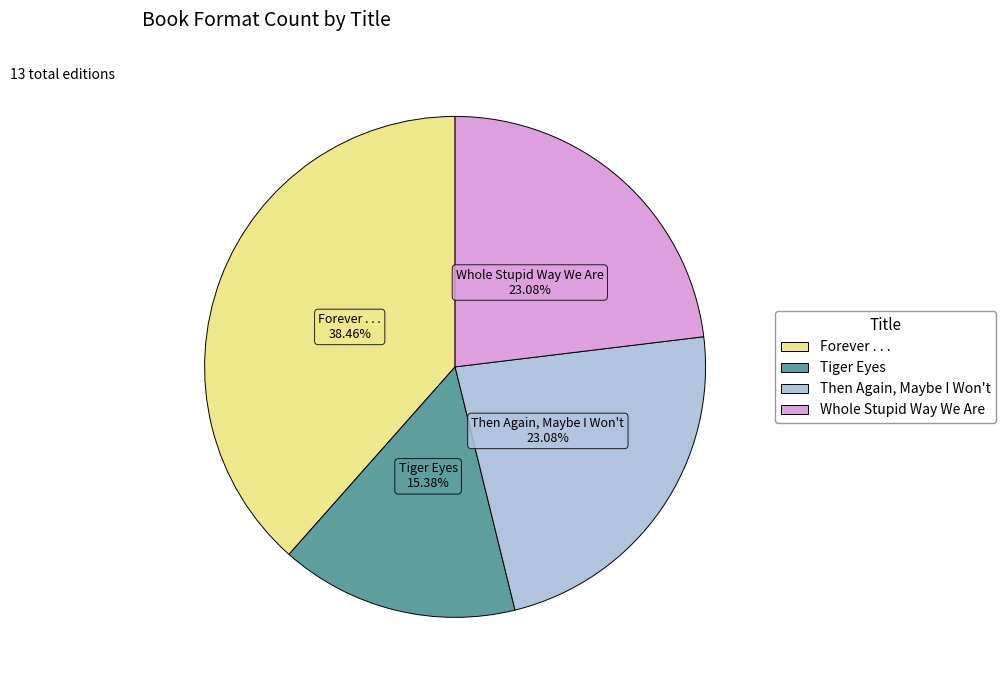

The Forever . . . slice represents 38% of the pie. True or false?

True